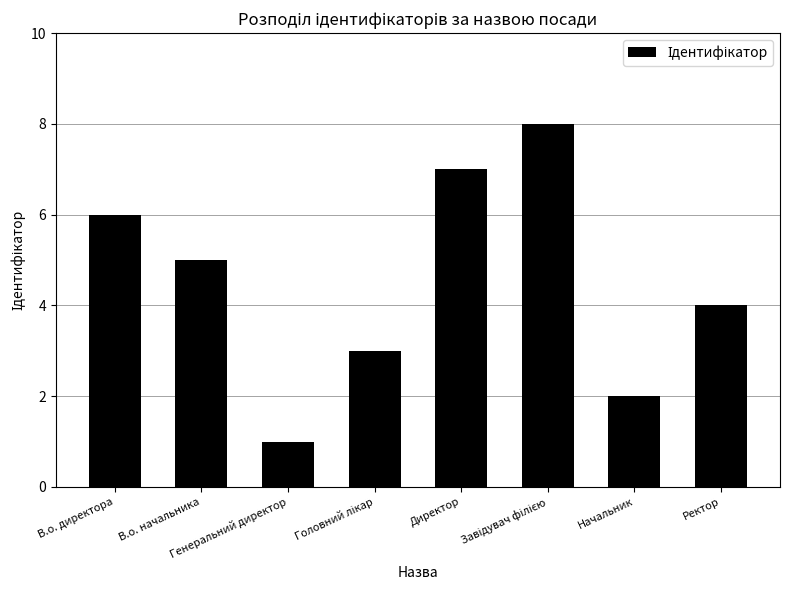

What is the sum of all values?

36